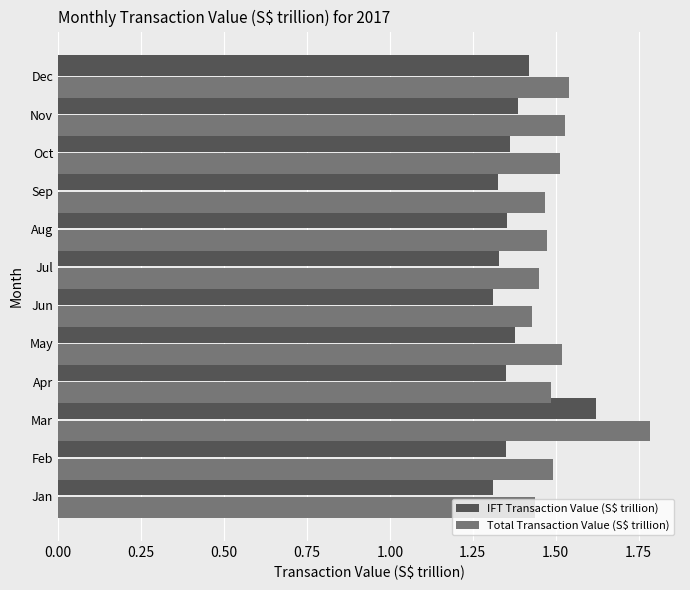

Rank the series by their average value, from lowest to highest.

IFT Transaction Value (S$ trillion), Total Transaction Value (S$ trillion)